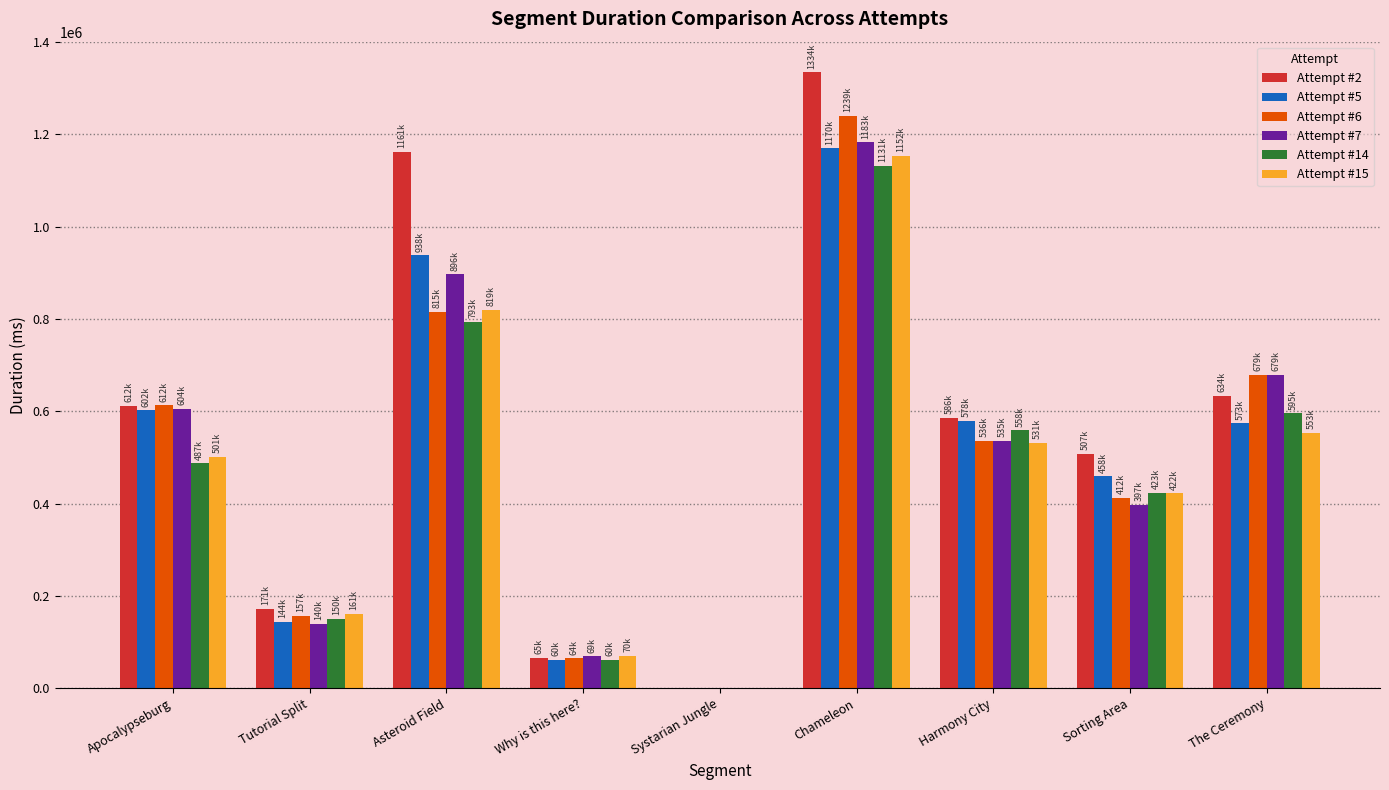

Which category has the highest value across all series?

Chameleon